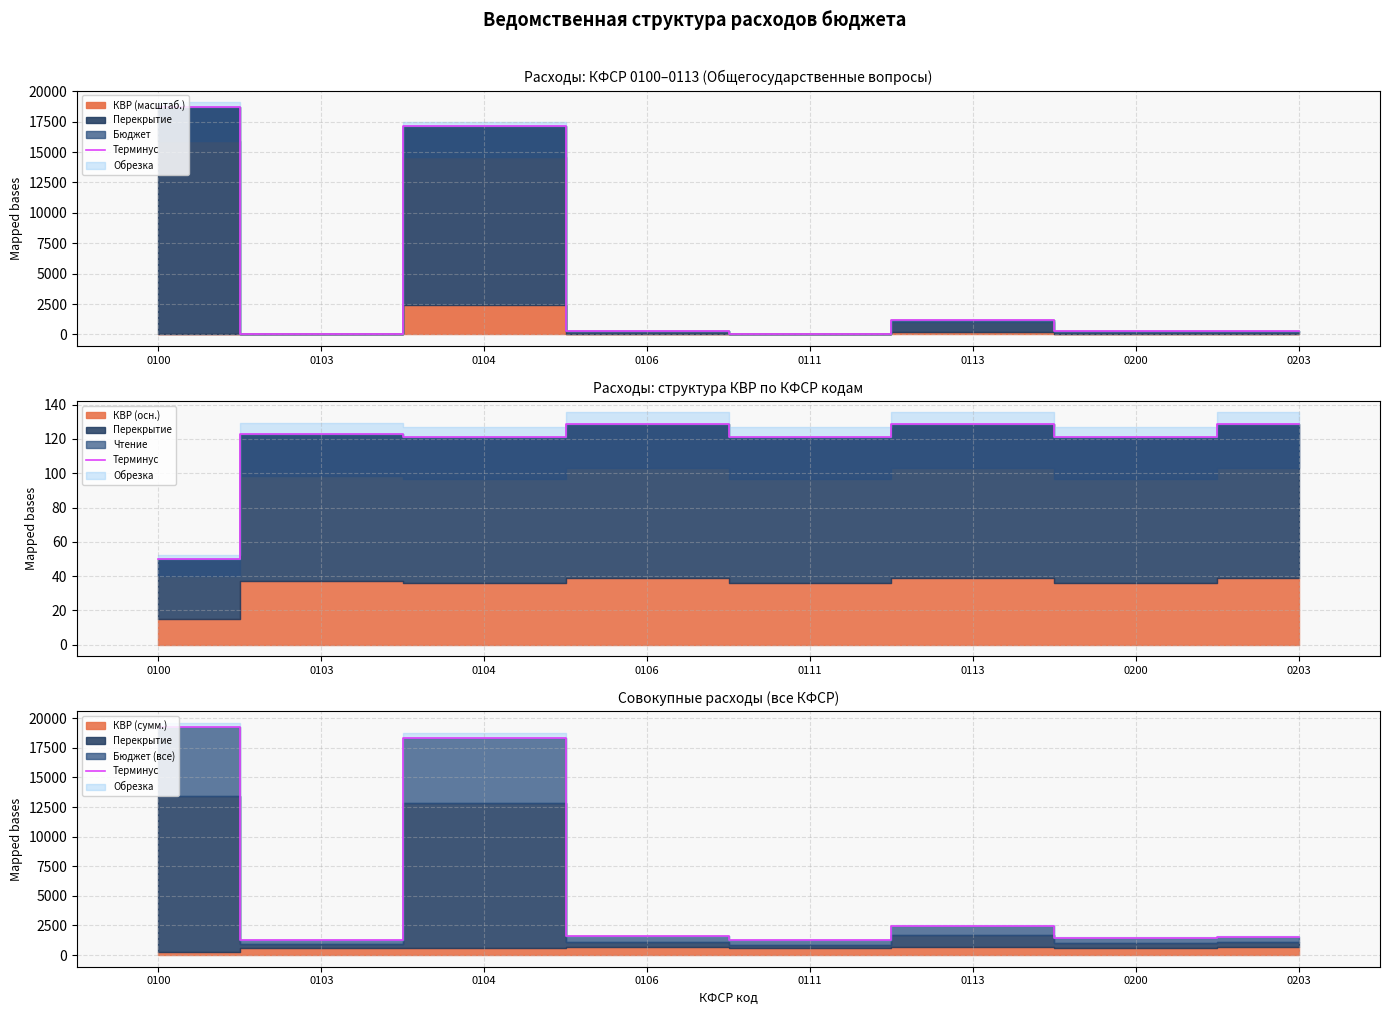

Count the number of categories in the chart.

8